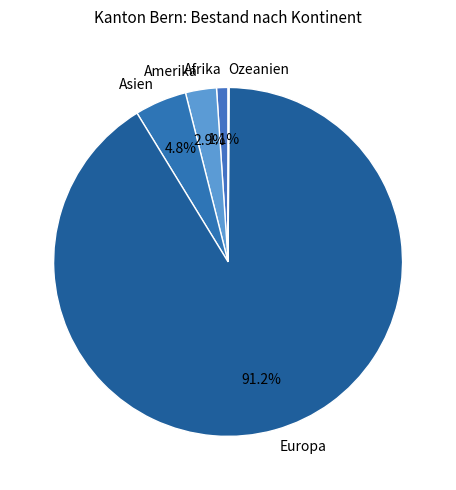

The Asien slice represents 5% of the pie. True or false?

True